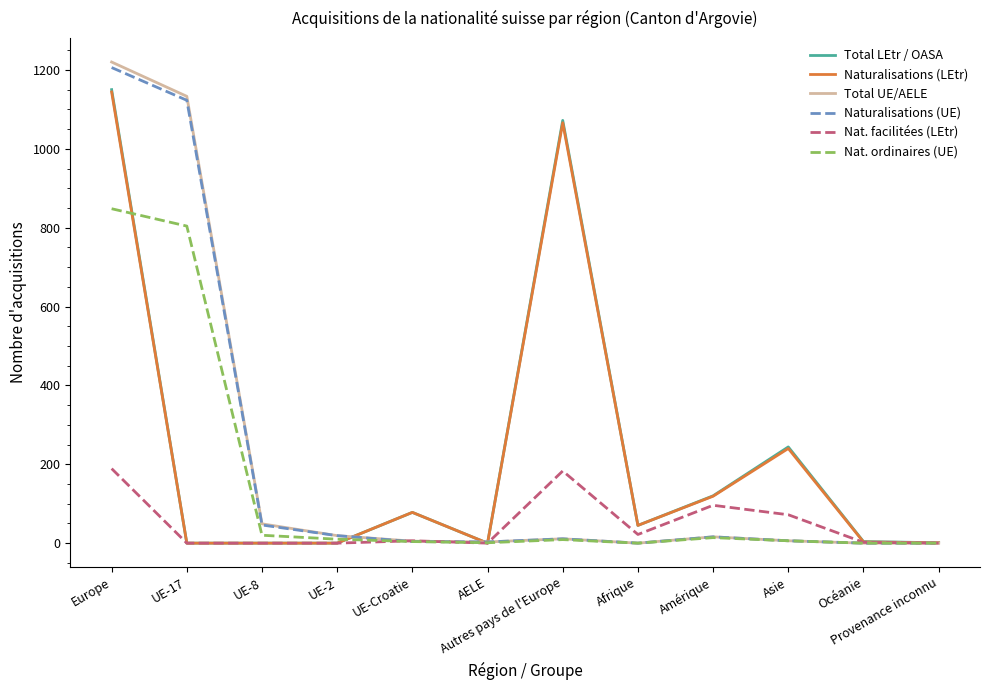

What are all the series names shown in the legend?

Total LEtr / OASA, Naturalisations (LEtr), Total UE/AELE, Naturalisations (UE), Nat. facilitées (LEtr), Nat. ordinaires (UE)